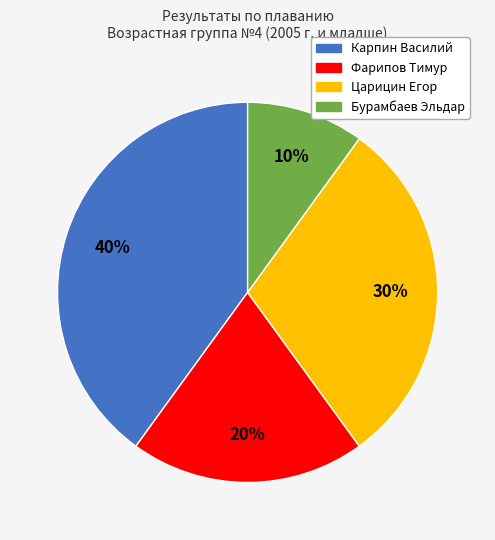

Count the number of slices in the pie.

4